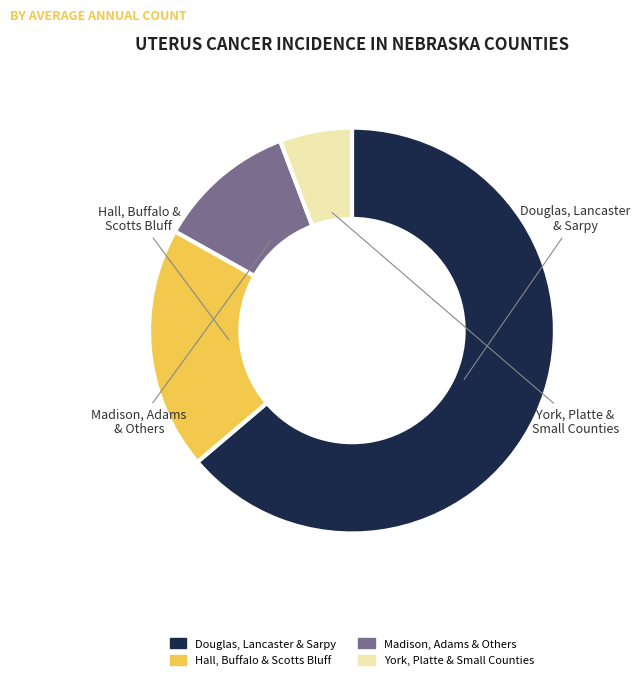

Is there a majority slice in this chart?

Yes